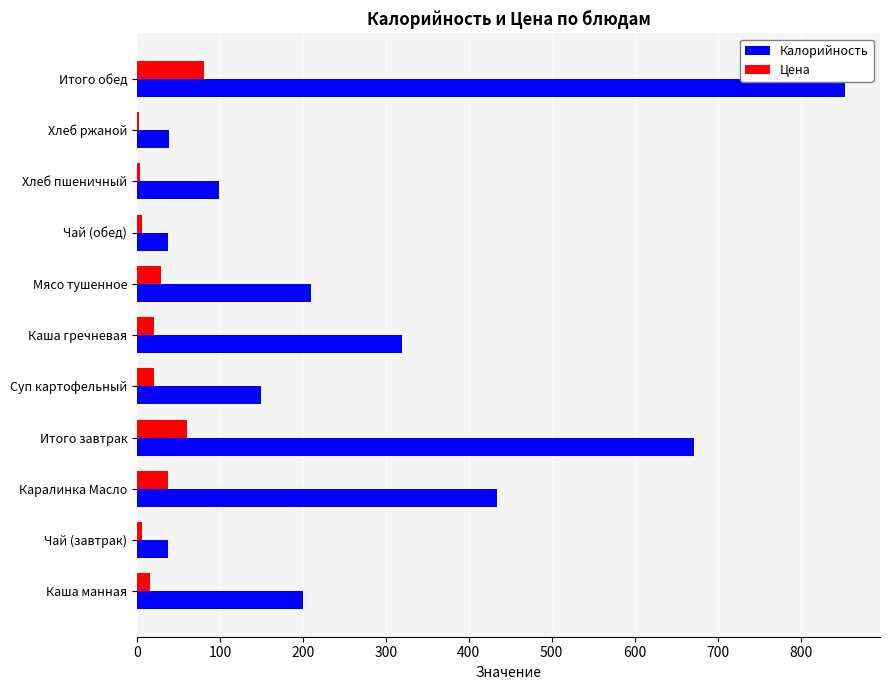

The value of Калорийность at Каша гречневая is 96.1. True or false?

False